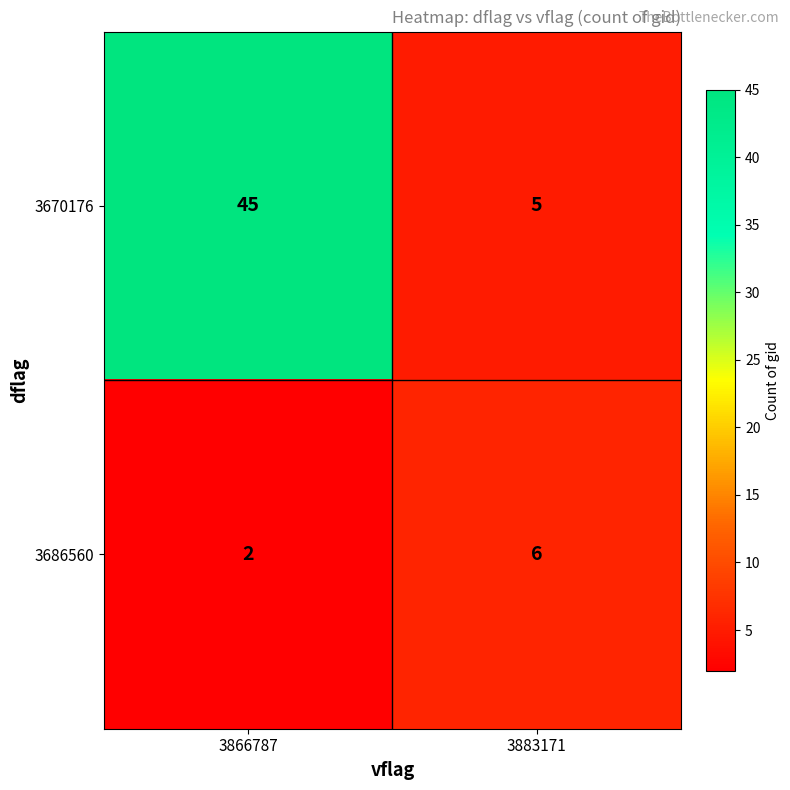

What is the difference between the maximum and minimum values in the 3686560 series?

4